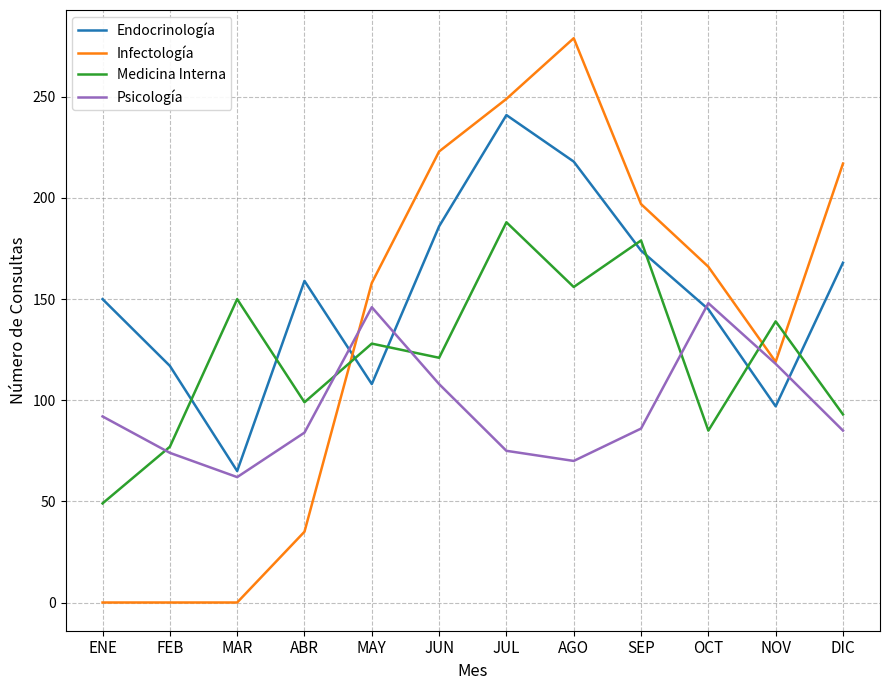

The Medicina Interna series shows 77 at FEB. True or false?

True